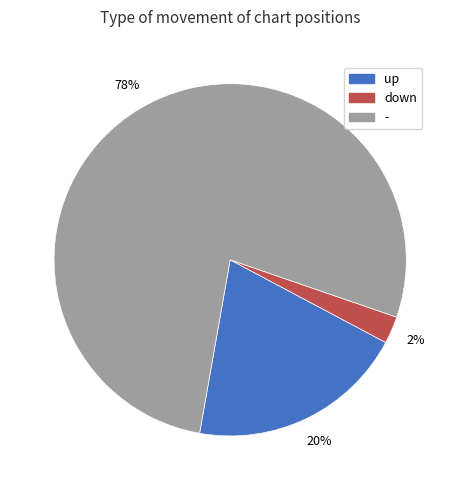

Is it true that - is 68% of the pie?

False